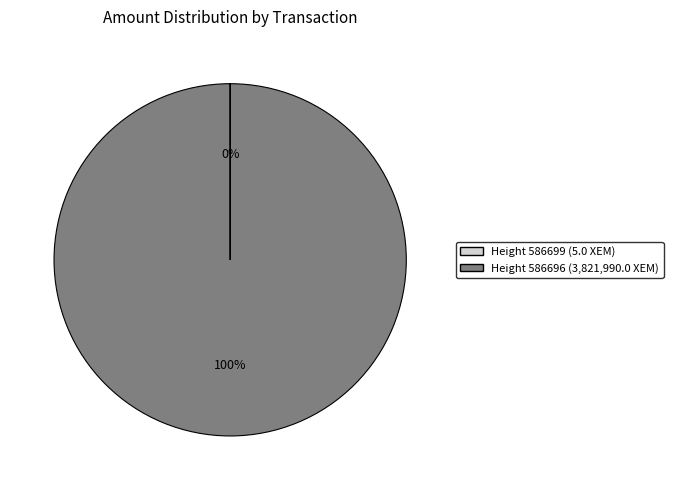

To the nearest percent, what is the difference between the largest and smallest slice percentages?

100%